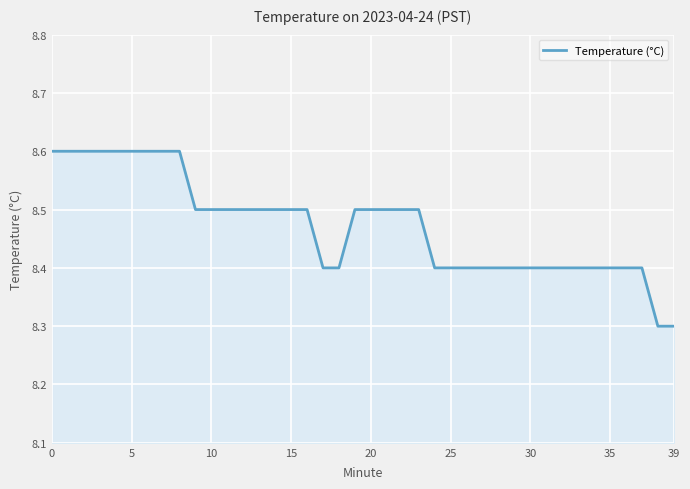

What is the minimum value shown in the chart?

8.3